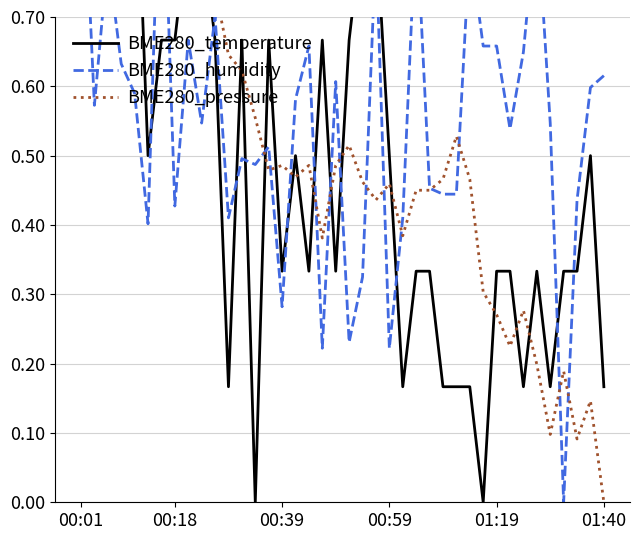

How many interior local peaks does the BME280_humidity series have?

12